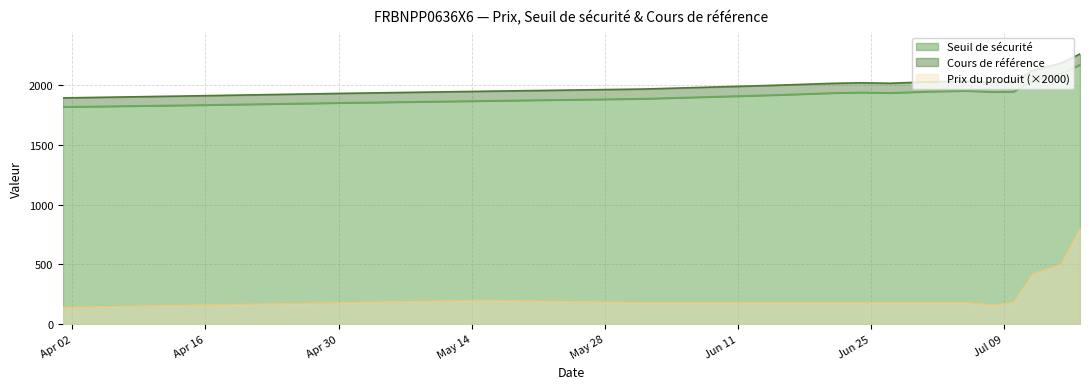

In Prix du produit, how many points are lower than both neighbors (excluding endpoints)?

1